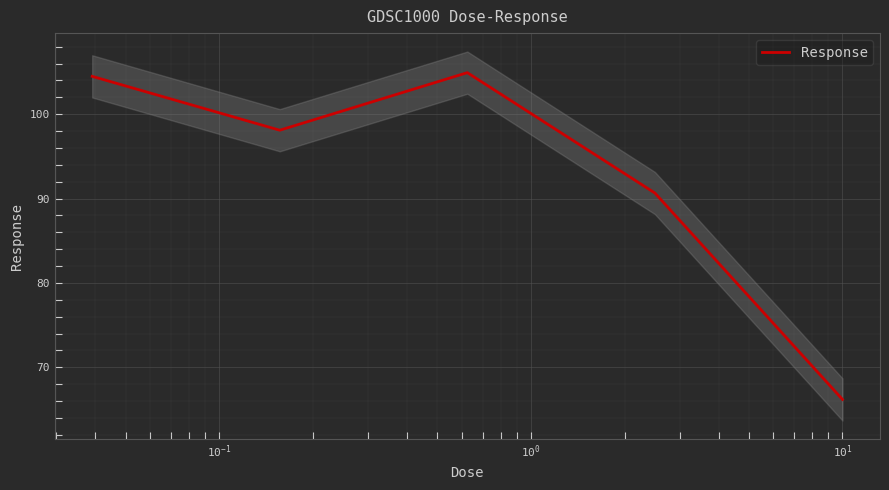

What is the lowest value of the Response series?

66.2